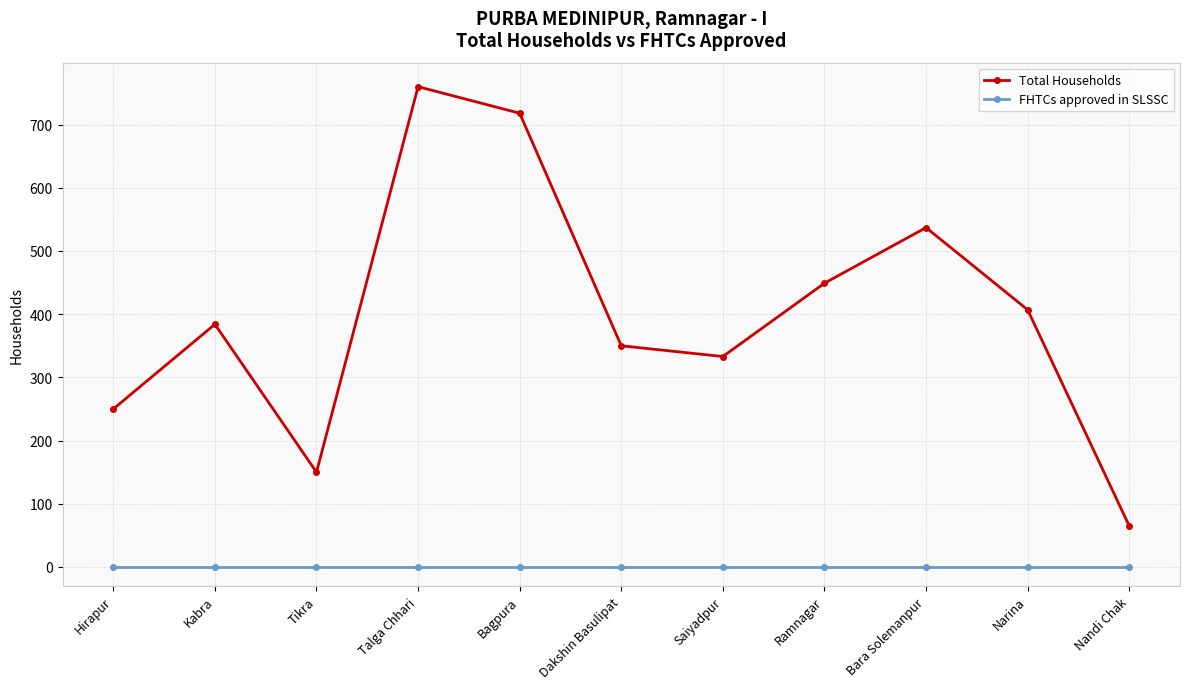

List the series in order of their peak value, lowest first.

FHTCs approved in SLSSC, Total Households